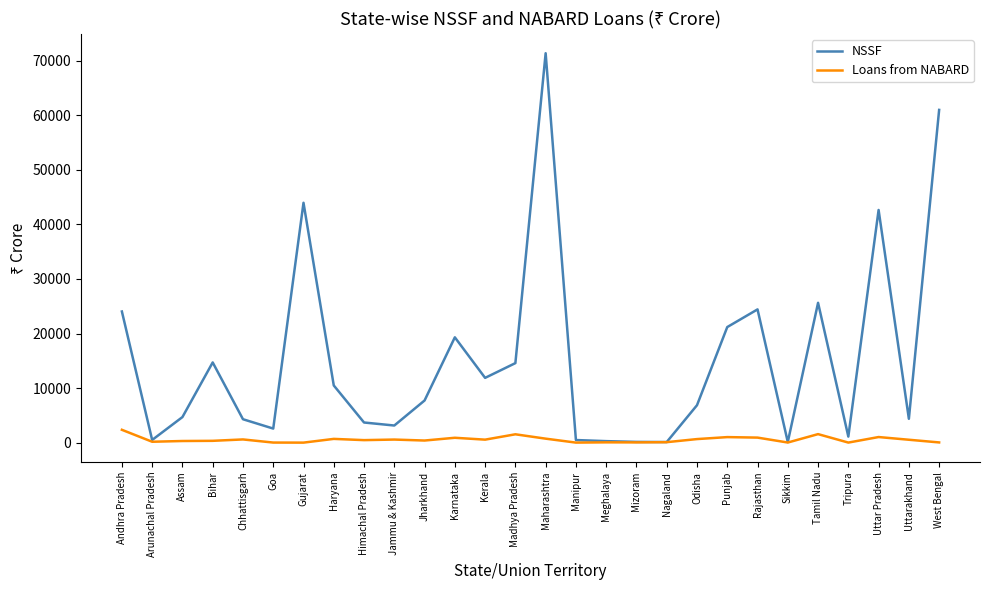

What is the highest value of the Loans from NABARD series?

2357